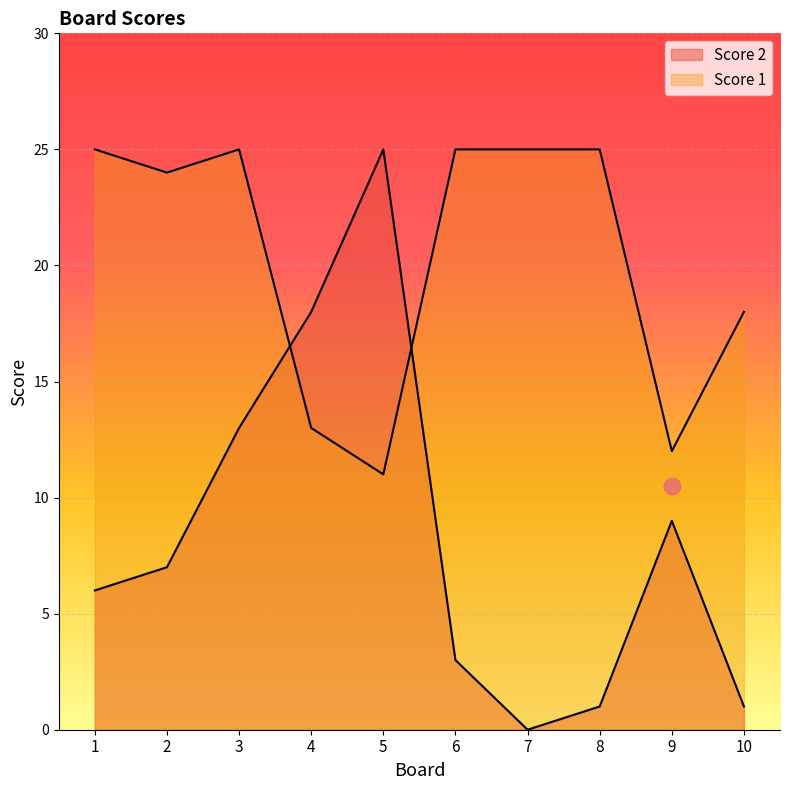

At which category is the sum across all series the highest?

3